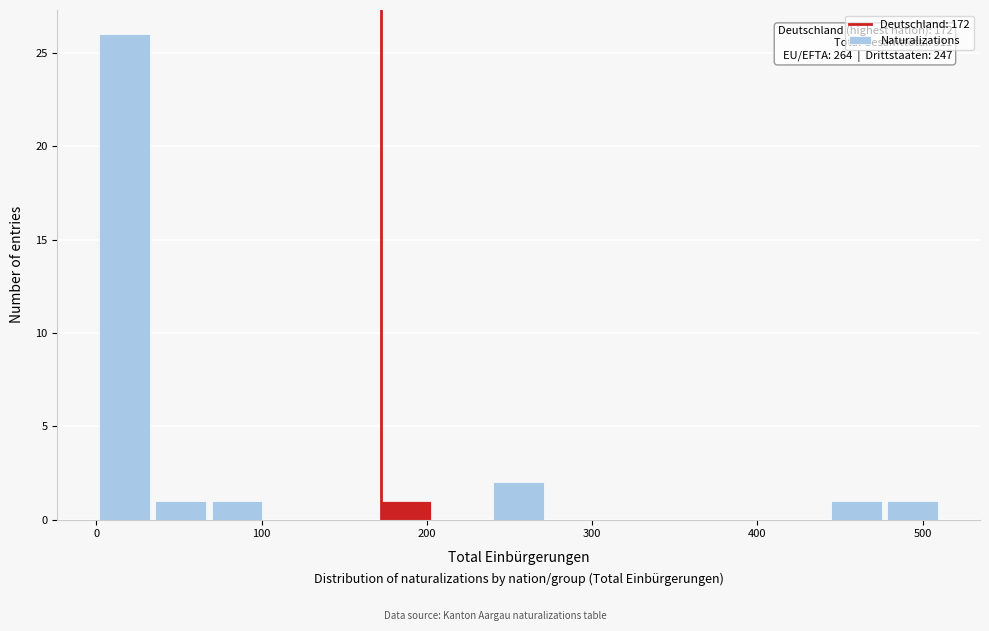

Around what value on the x-axis is the tallest bar? Give the approximate position of its centre, as read against the axis.

20